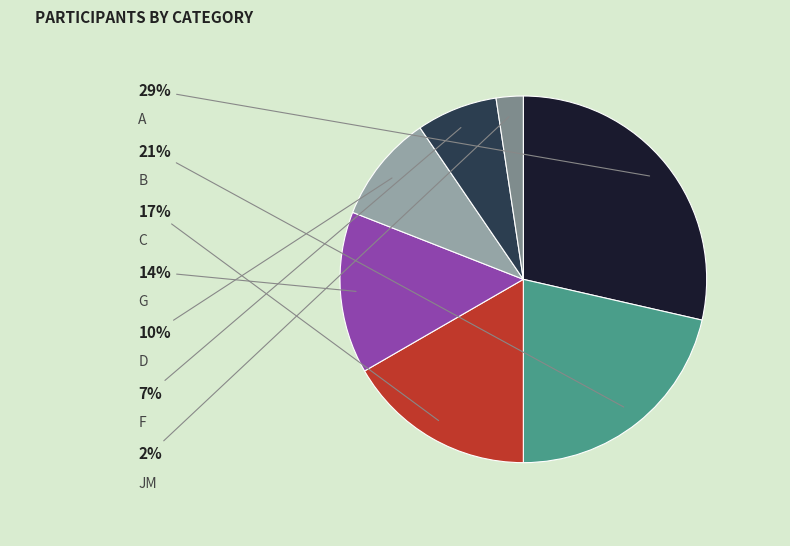

Is there any slice that represents more than half of the pie?

No